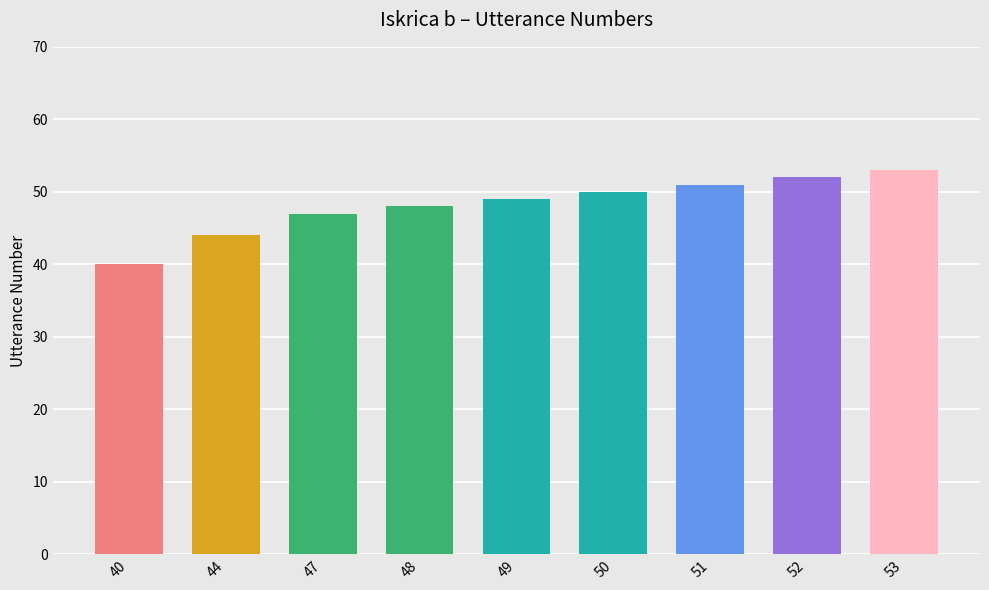

True or false: the data shows 49 at 49.

True